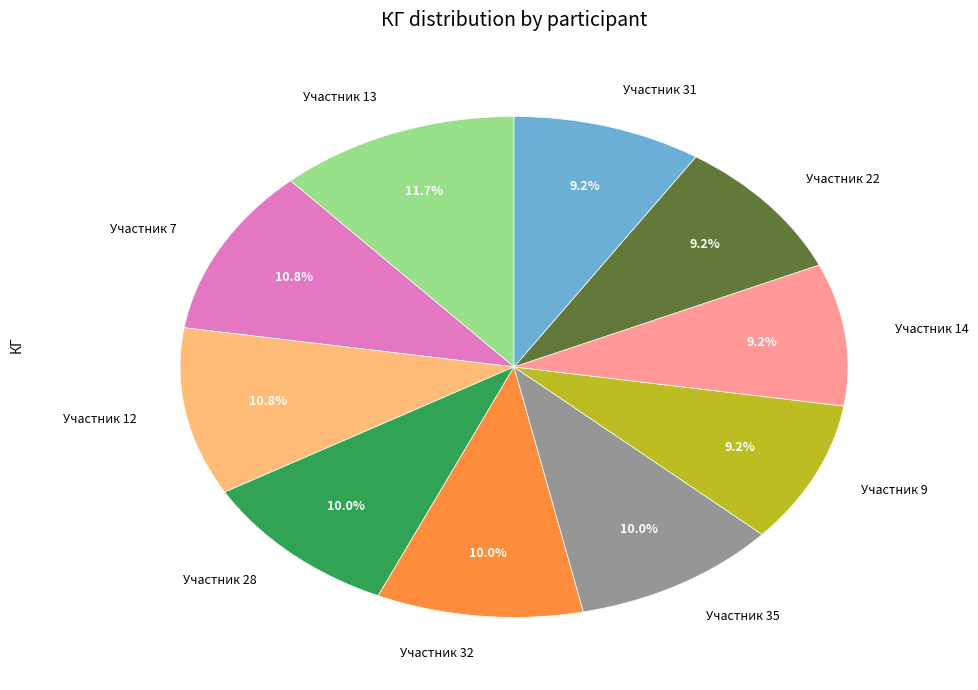

What percentage is NOT represented by Участник 7?

89.2%